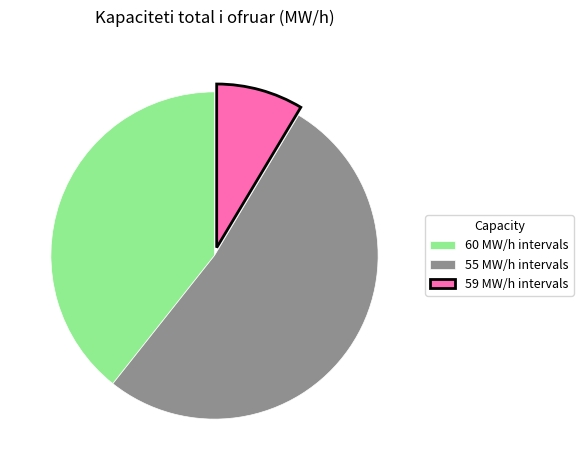

What is the smallest slice in the pie chart?

59 MW/h intervals